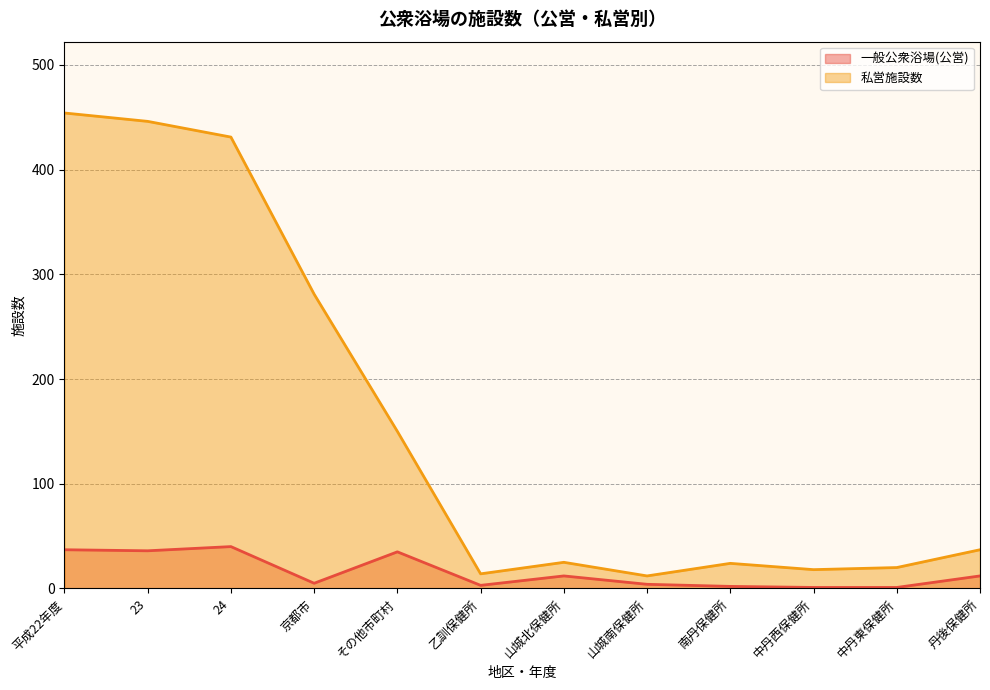

True or false: 私営施設数 and 一般公衆浴場(公営) cross at least once.

False